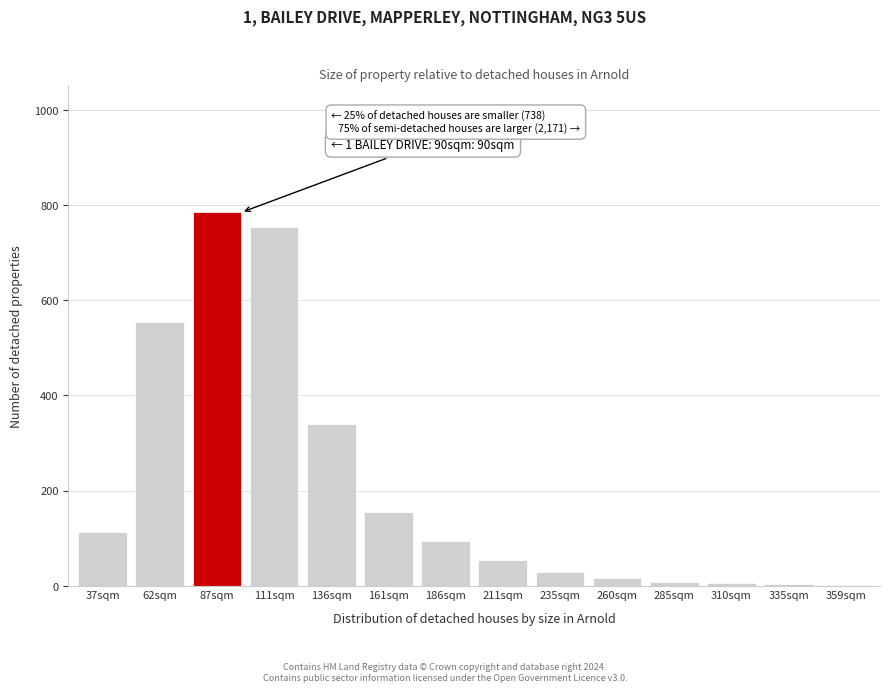

At which label is the value closest to 393?

136sqm